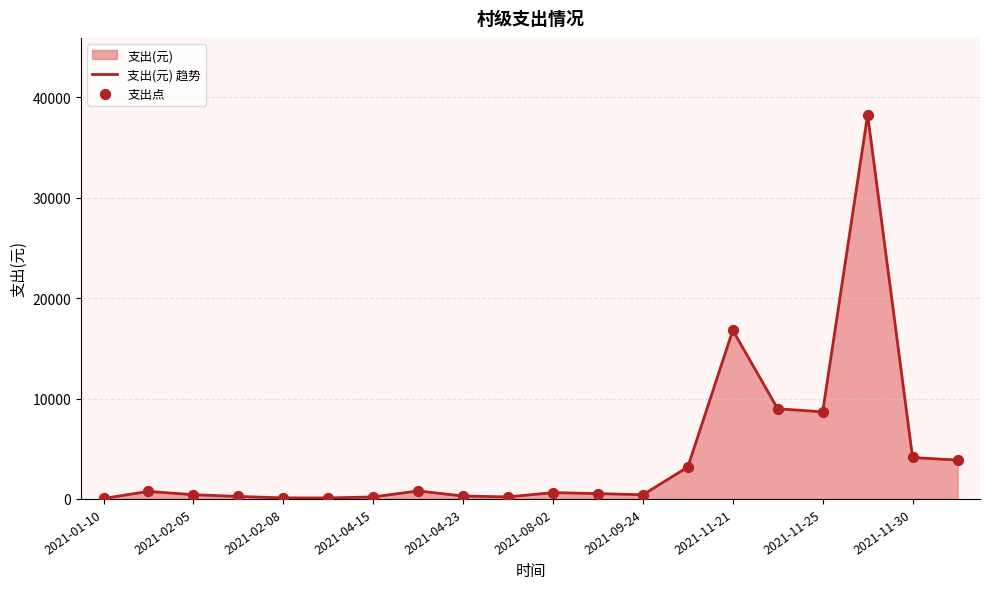

At which category is the sum across all series the highest?

17